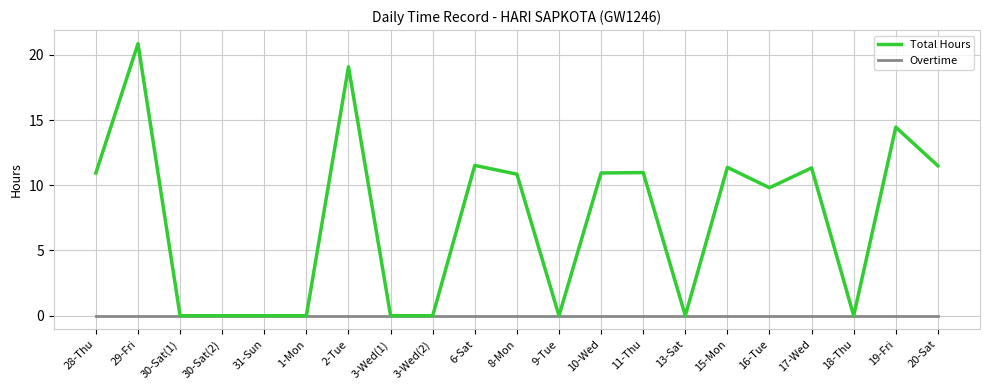

Is the value of Overtime at 11-Thu greater than the value of Total Hours at 29-Fri?

No